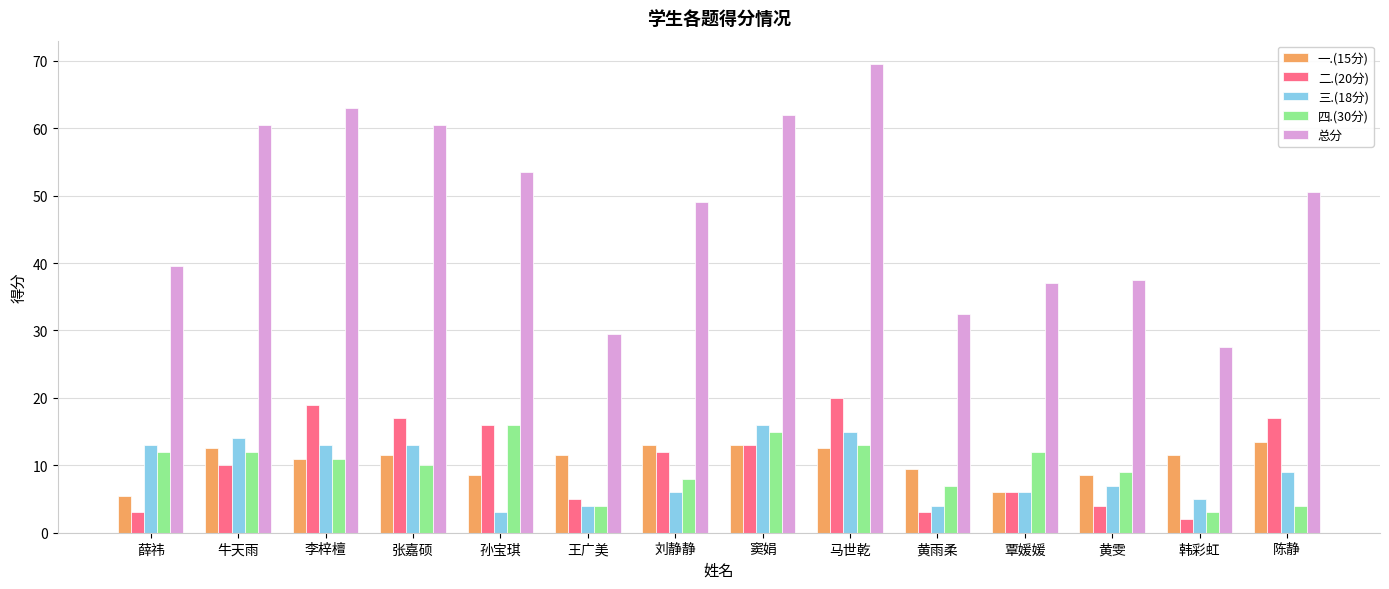

What is the lowest value of the 二.(20分) series?

2.0